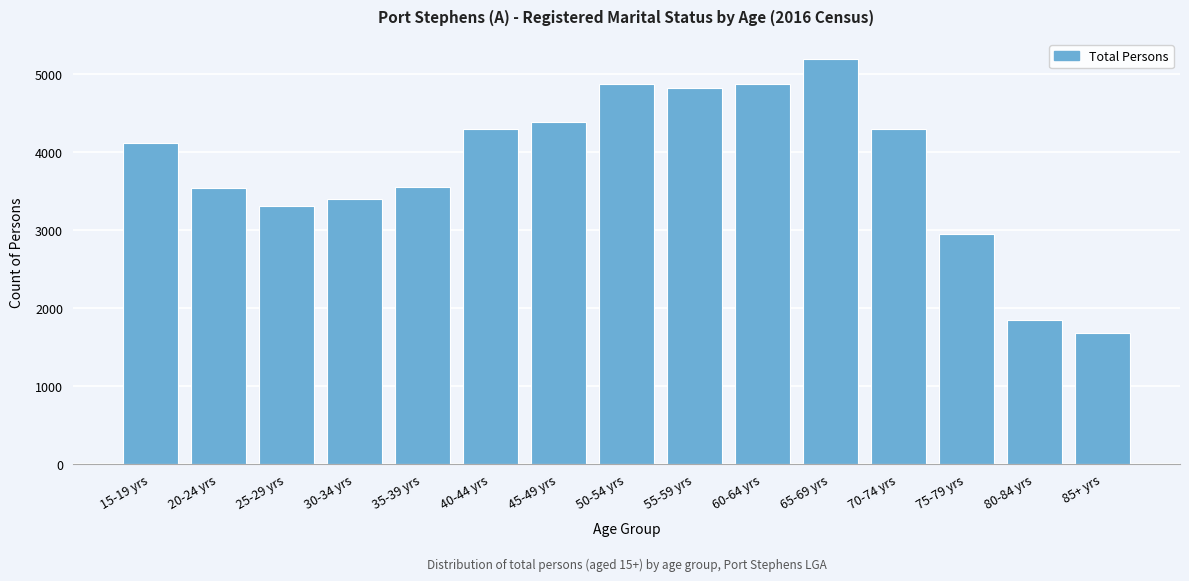

What is the value of the 5th bar from the left?

3547